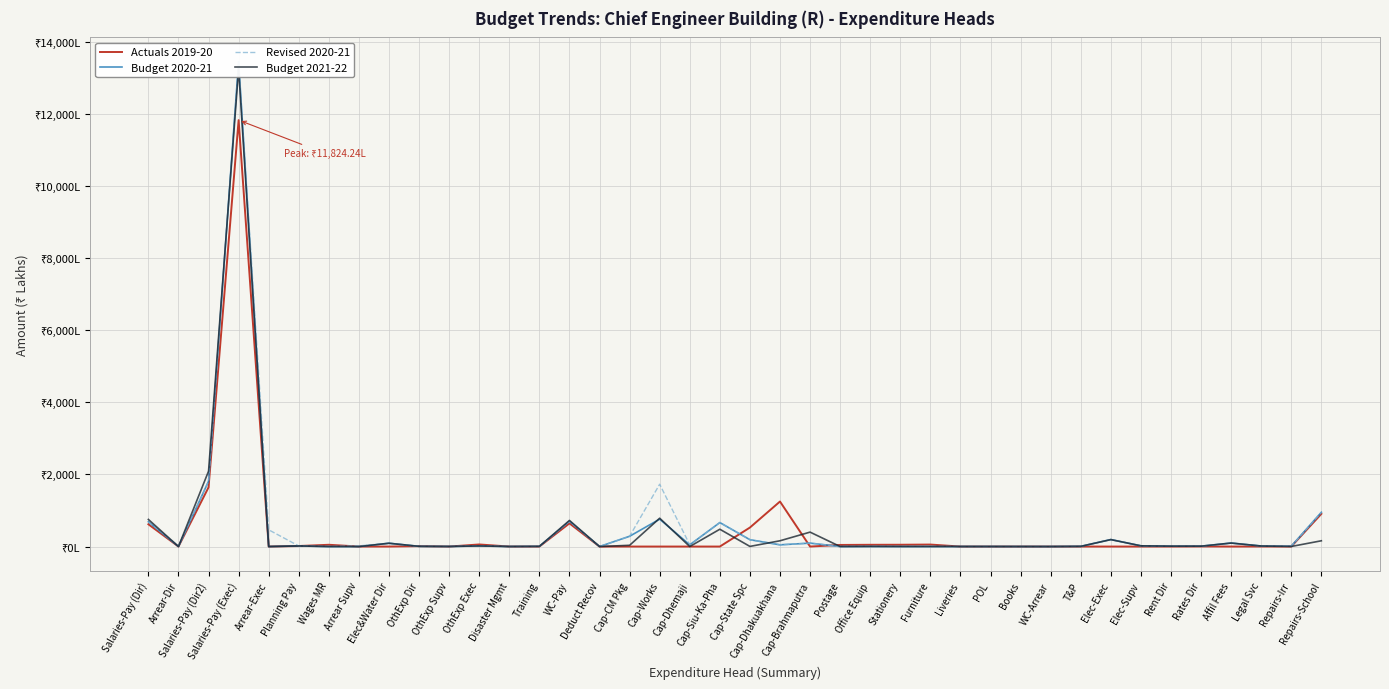

How many values in Actuals 2019-20 are below zero?

1